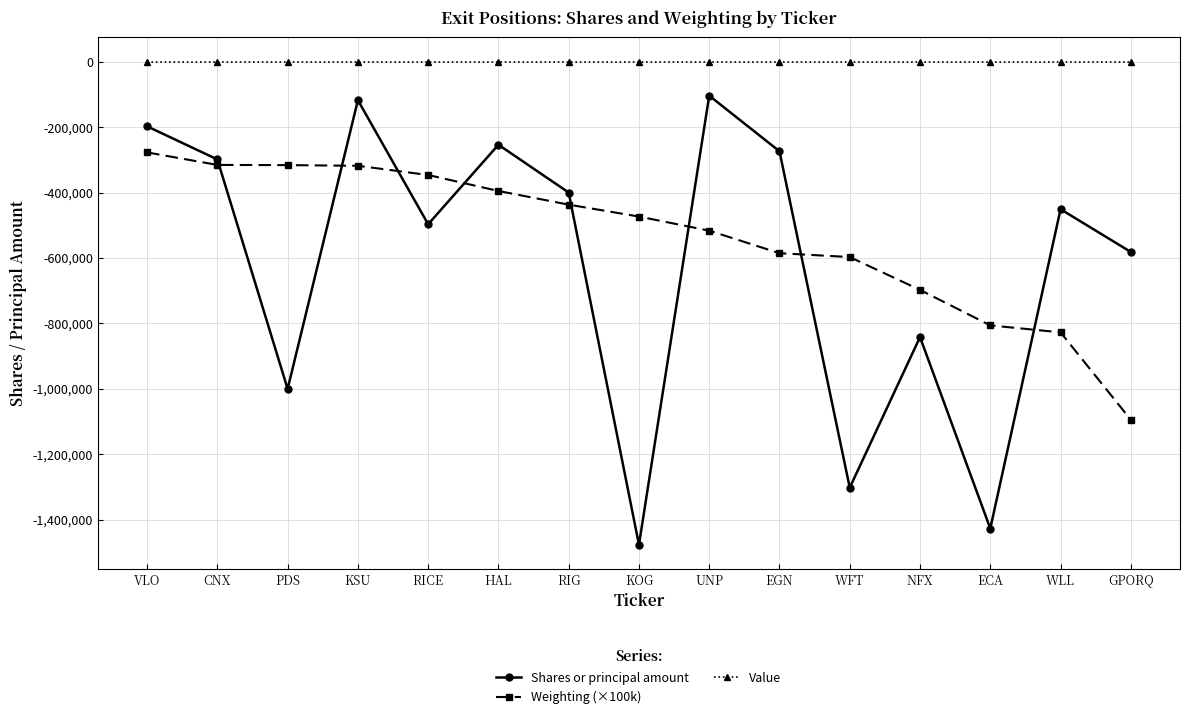

Which series changed the most between VLO and UNP?

Weighting (×100k)